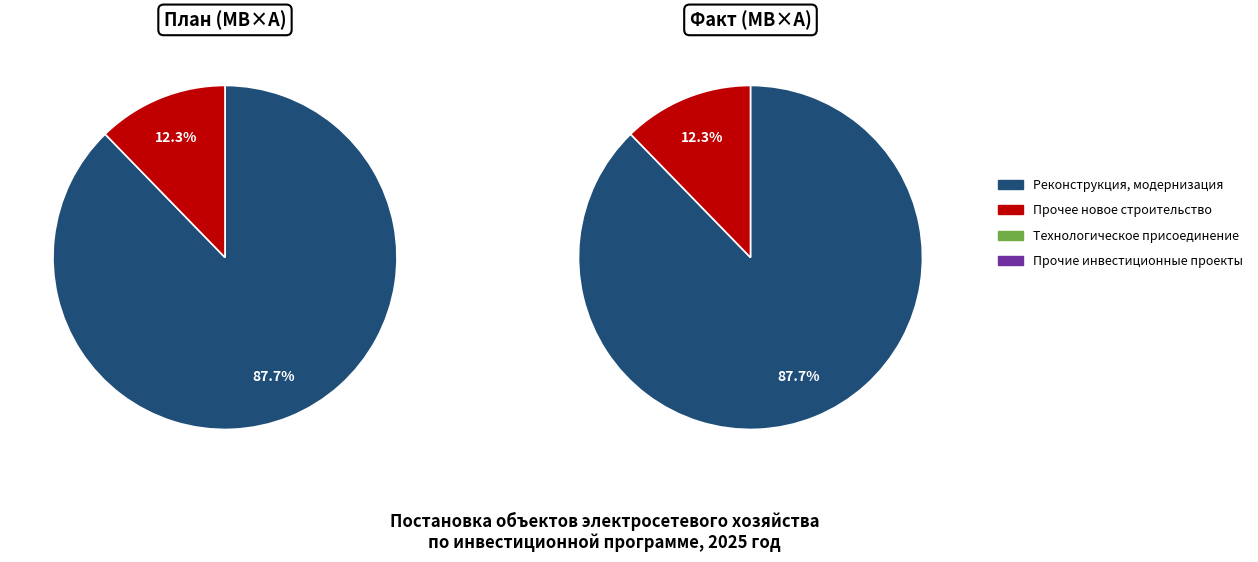

Is there any slice that represents more than half of the pie?

Yes